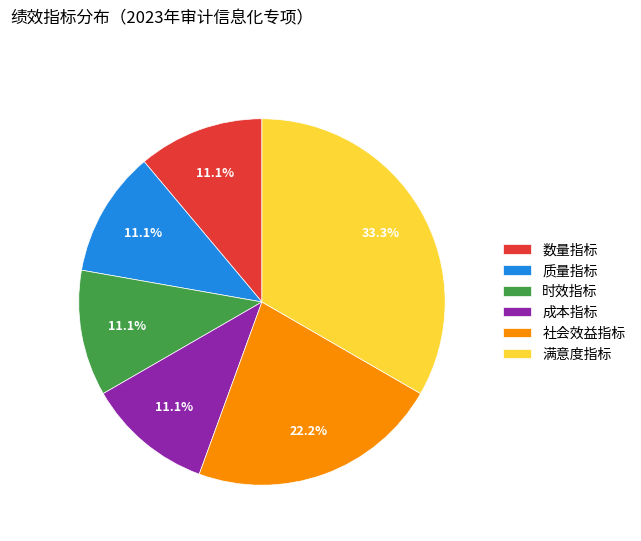

Approximately how many times larger is the value at 数量指标 compared to 社会效益指标?

0.5